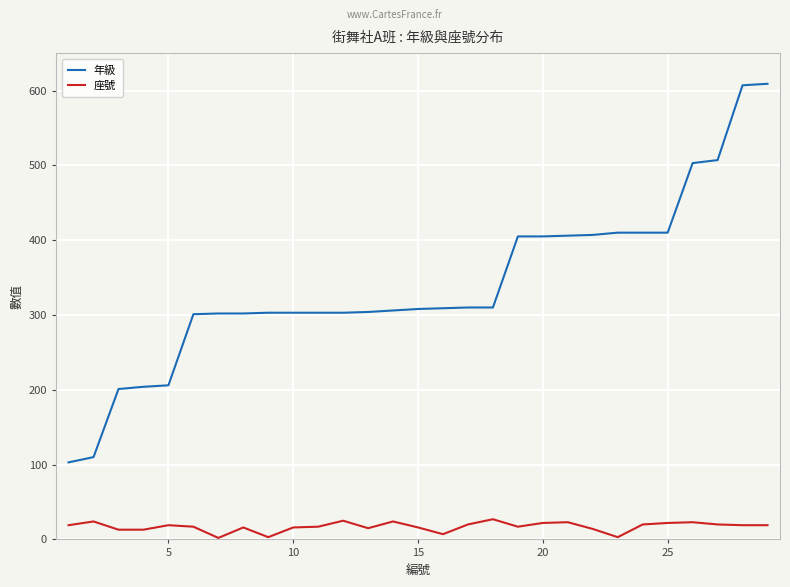

List the series in order of their overall mean, highest first.

年級, 座號